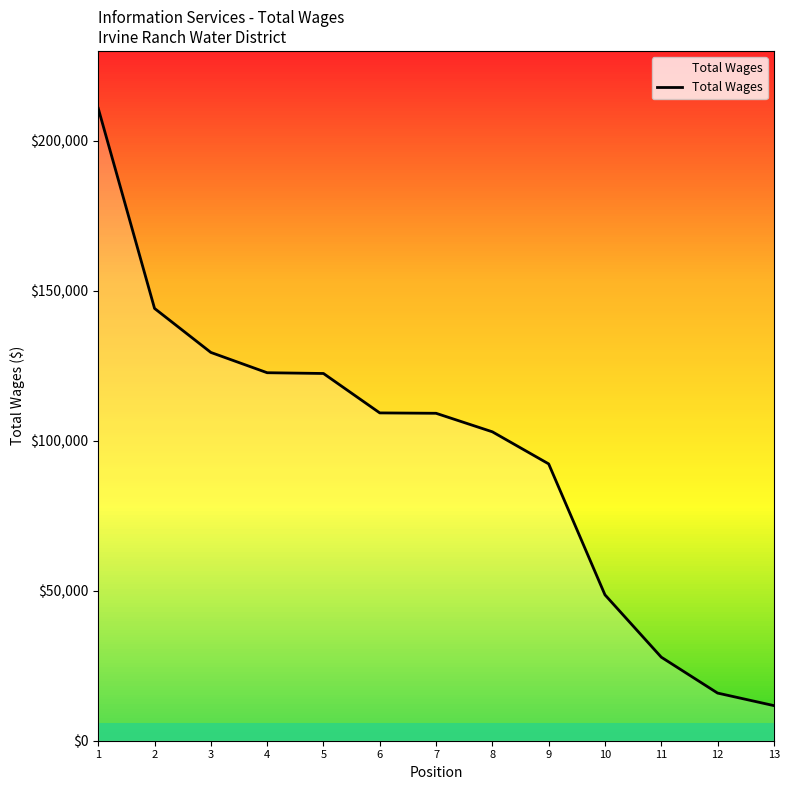

What is the change in value from 5 to 12?

-106563